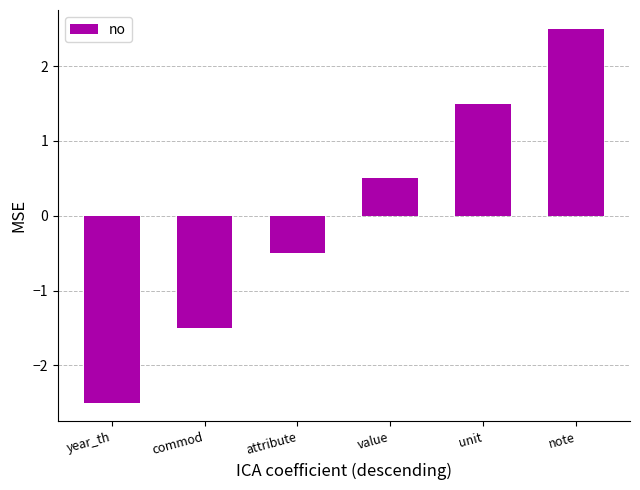

Reading right to left, list all the values displayed in this chart.

2.5	1.5	0.5	-0.5	-1.5	-2.5